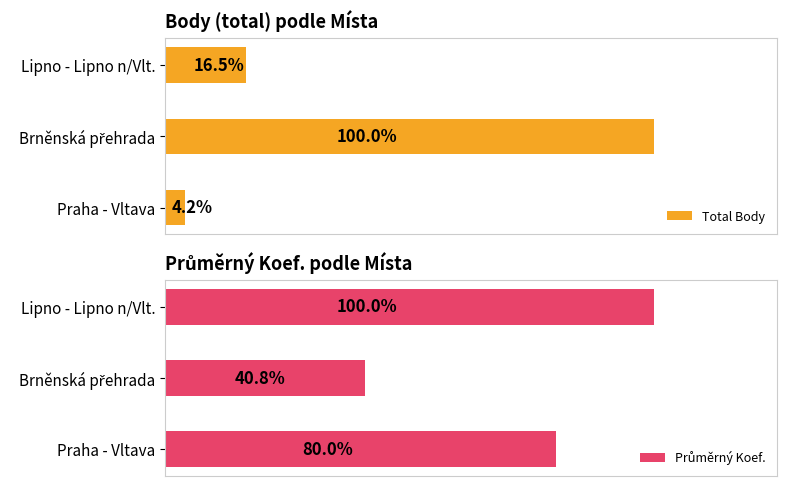

Rank the series by their maximum value, from lowest to highest.

Průměrný Koef., Total Body